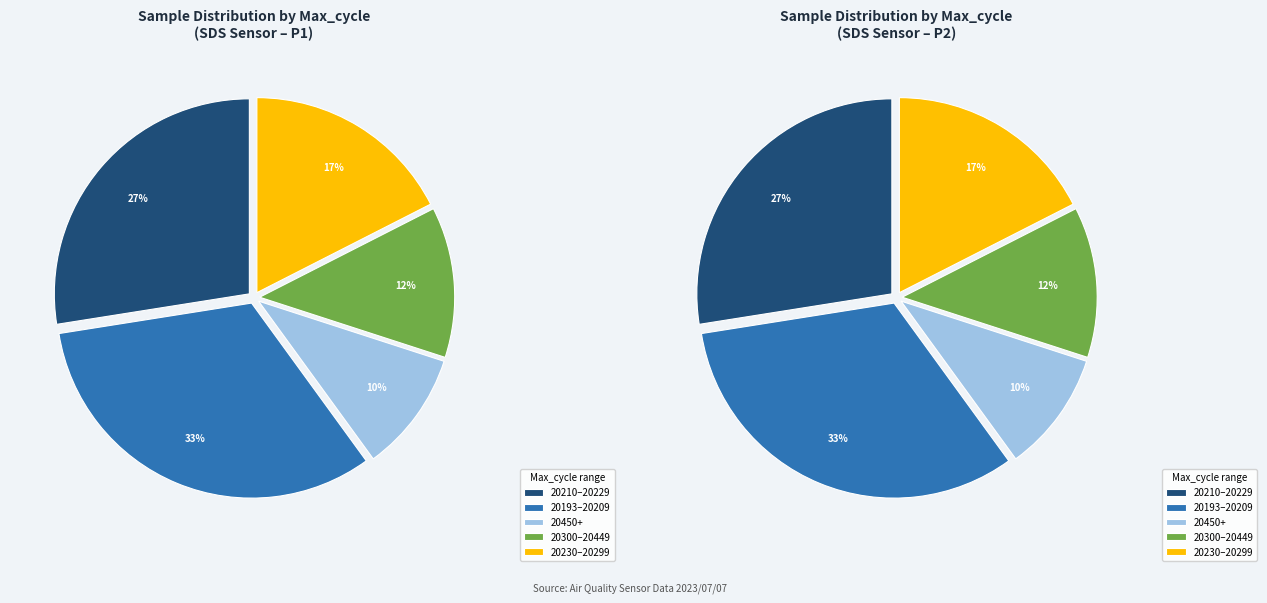

Is it true that 20203 is 1% of the pie?

False